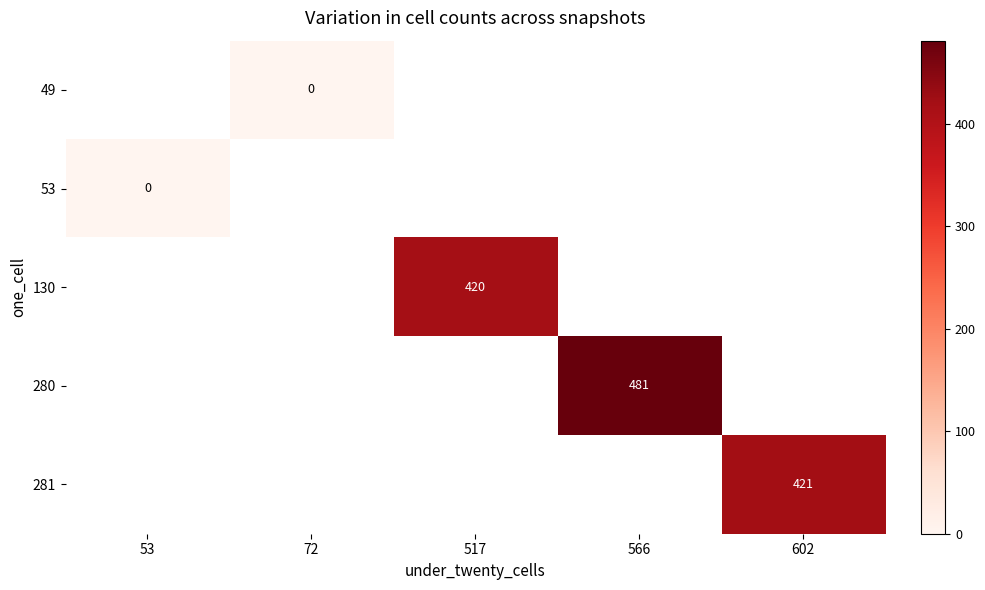

The value of 130 at 517 is 714. True or false?

False